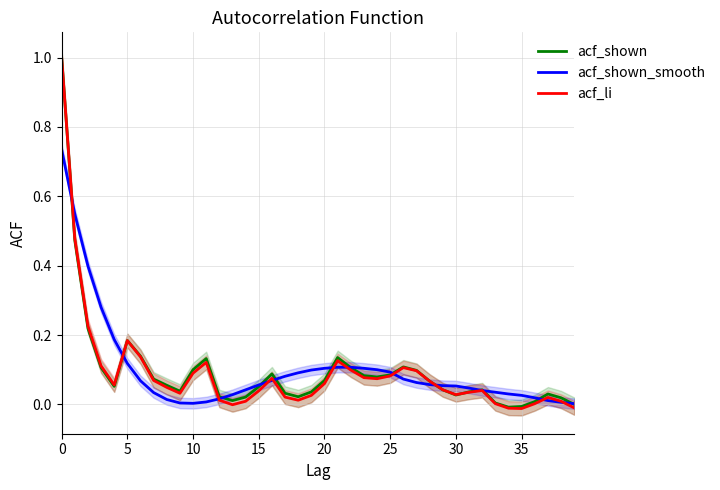

Which series has the widest spread of values?

acf_li